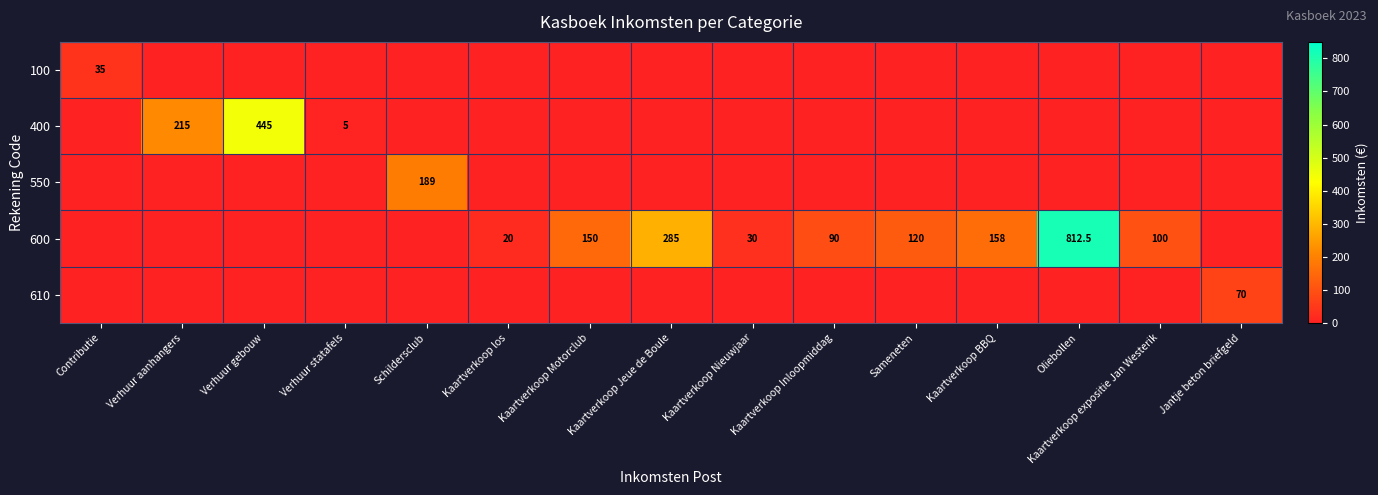

The value of 600 at Kaartverkoop BBQ is 158.0. True or false?

True